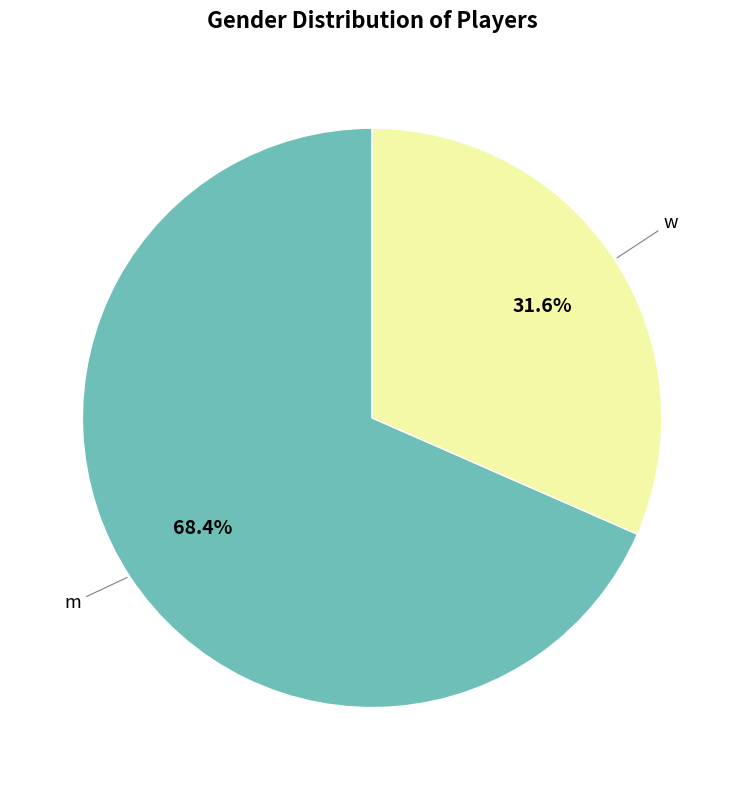

What portion of the pie excludes m?

31.6%